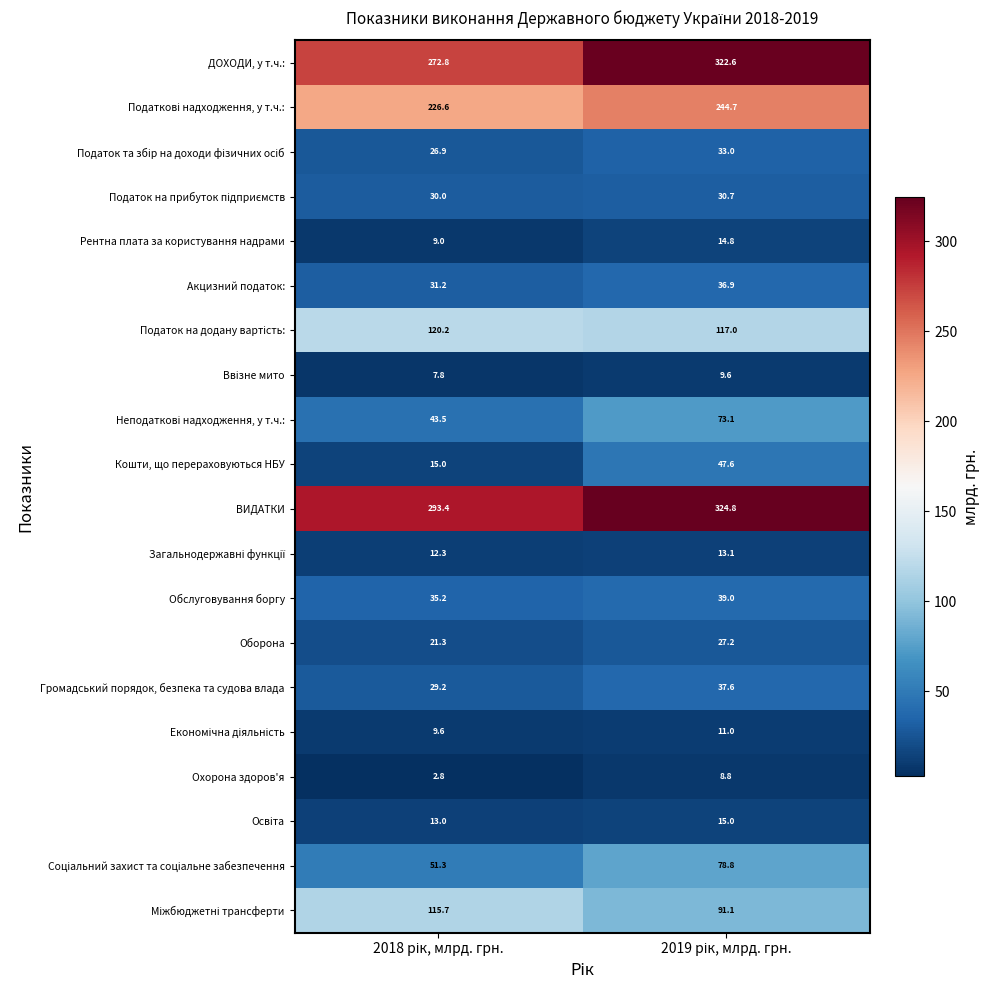

What is the sum of all ВИДАТКИ values?

618.2